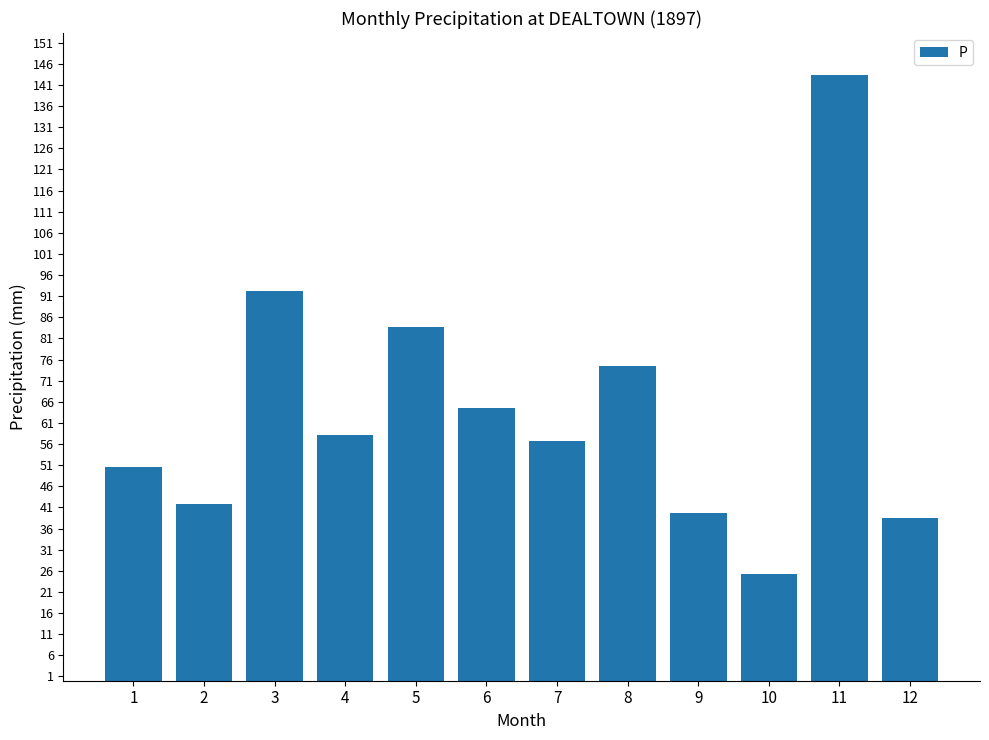

How many data points are less than 58?

6